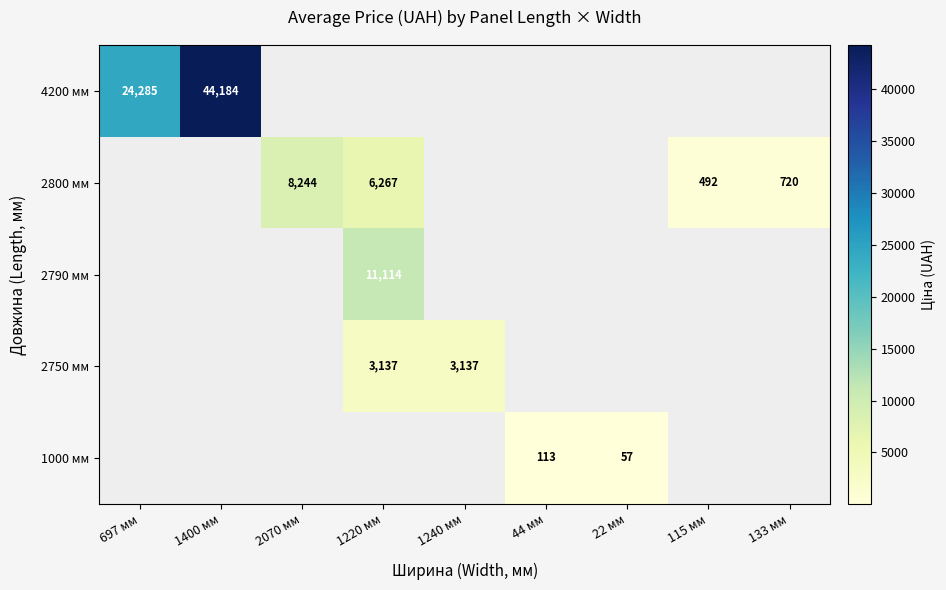

What is the minimum value shown in the chart?

56.7